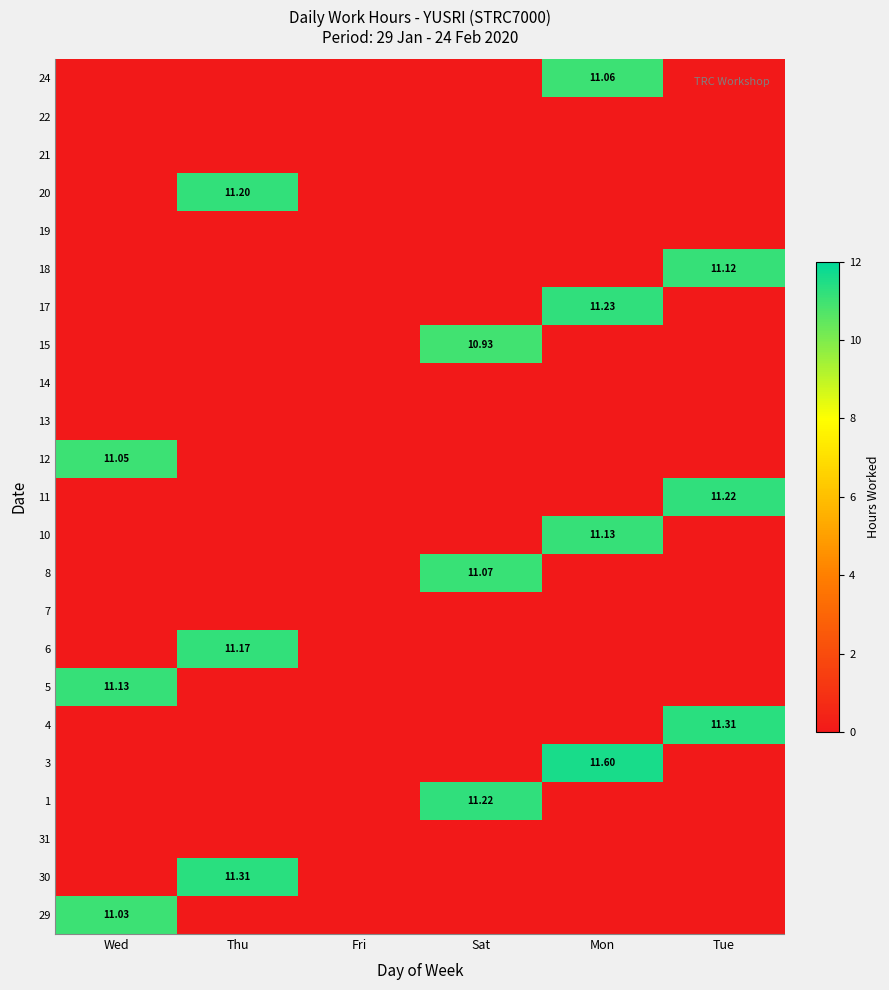

Which has a higher value, Mon or Fri?

Mon